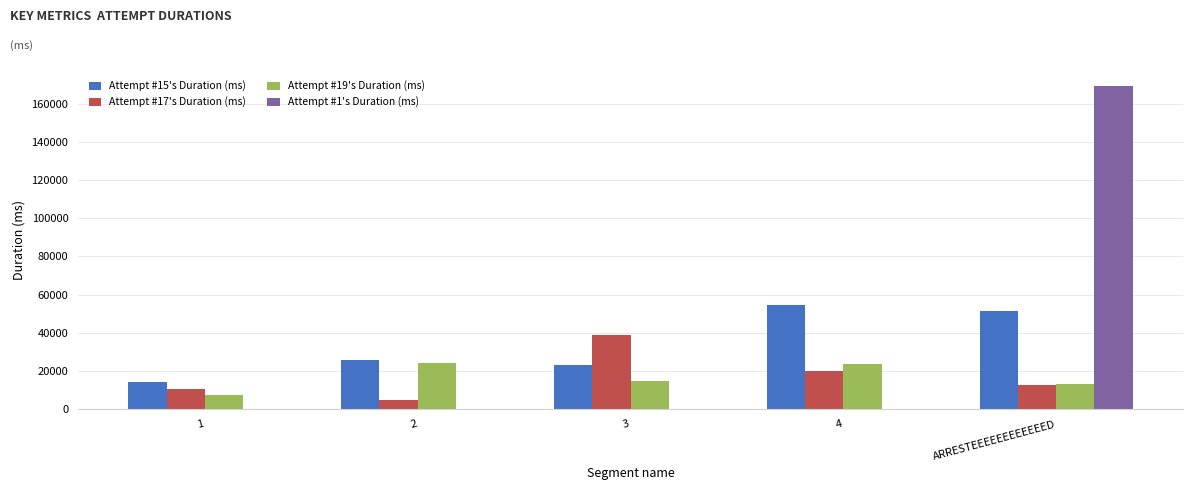

Is the value of Attempt #15's Duration (ms) at 2 greater than the value of Attempt #1's Duration (ms) at 4?

Yes